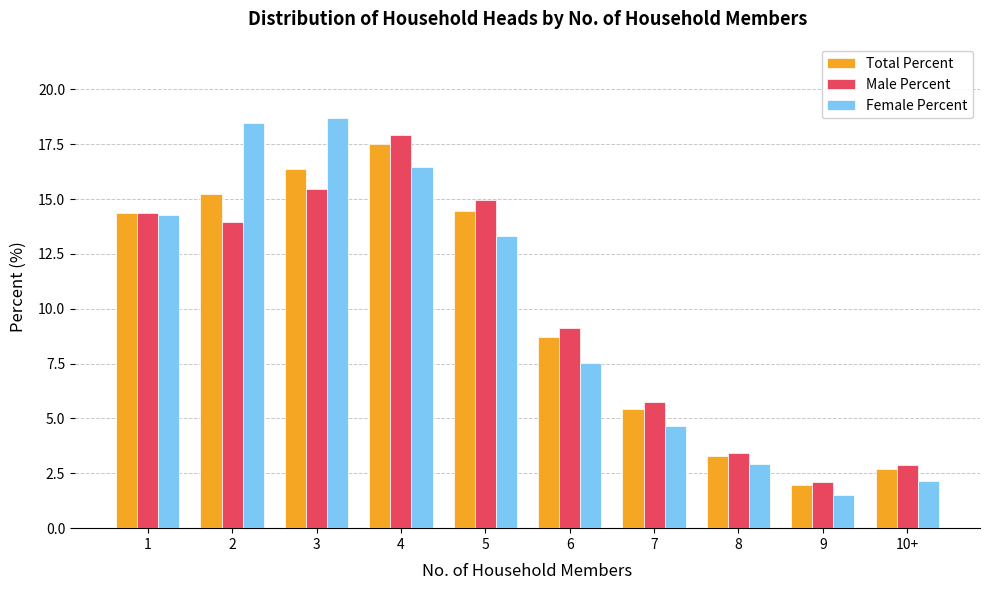

What position from the left is 8?

8